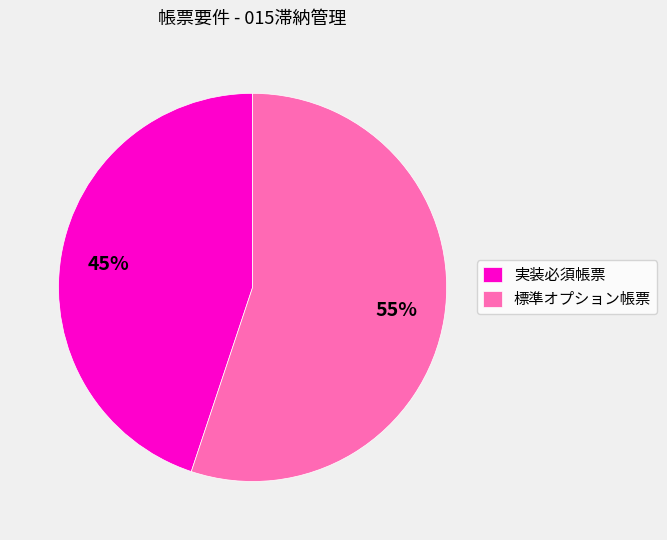

Is it true that 実装必須帳票 is 45% of the pie?

True